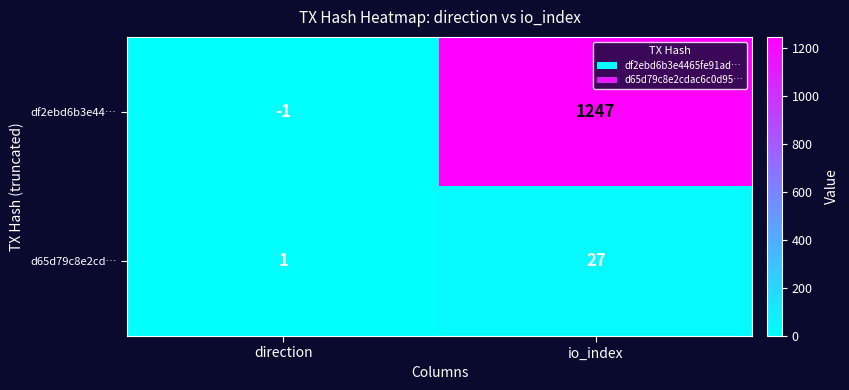

Reading left to right, what are all the values shown in this chart?

df2ebd6b3e44…: direction=-1	io_index=1247
d65d79c8e2cd…: direction=1	io_index=27